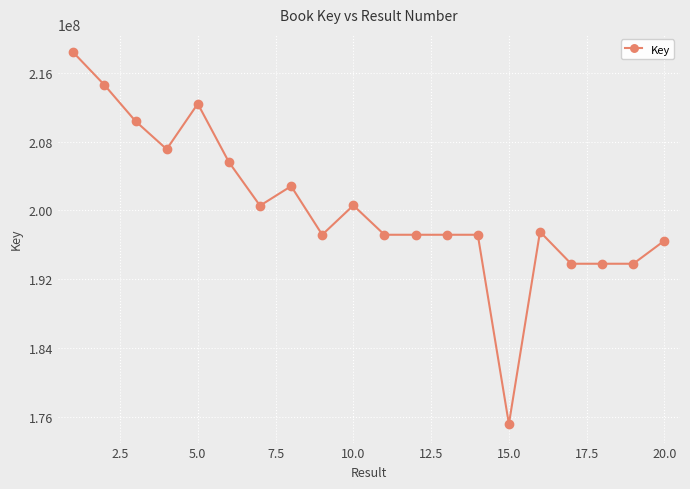

Does the chart have visible grid lines?

Yes